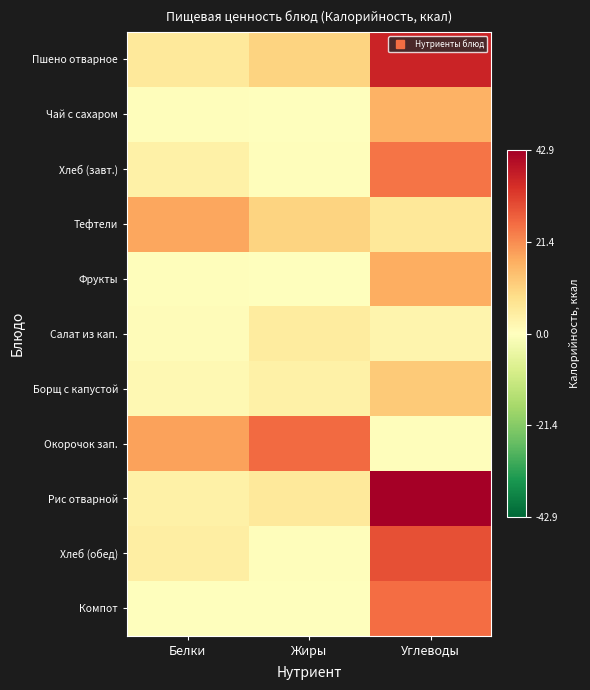

Which has a higher value, Белки or Углеводы?

Углеводы